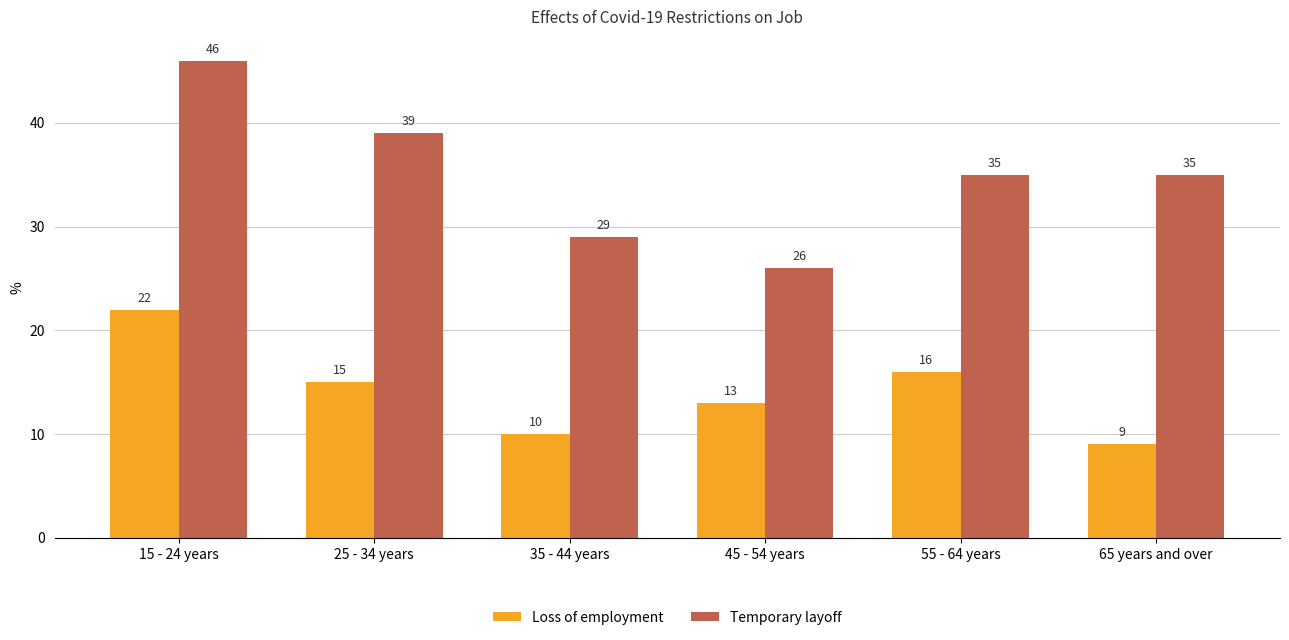

List the labels in order of Loss of employment value, smallest first.

65 years and over, 35 - 44 years, 45 - 54 years, 25 - 34 years, 55 - 64 years, 15 - 24 years